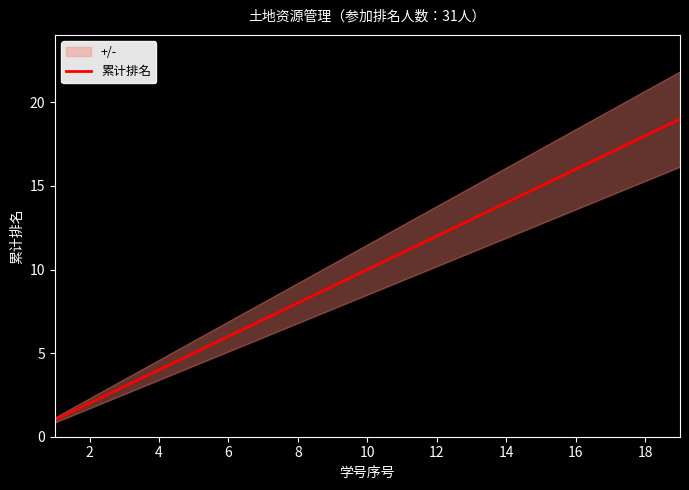

Does the chart display data point markers on the line(s)?

No